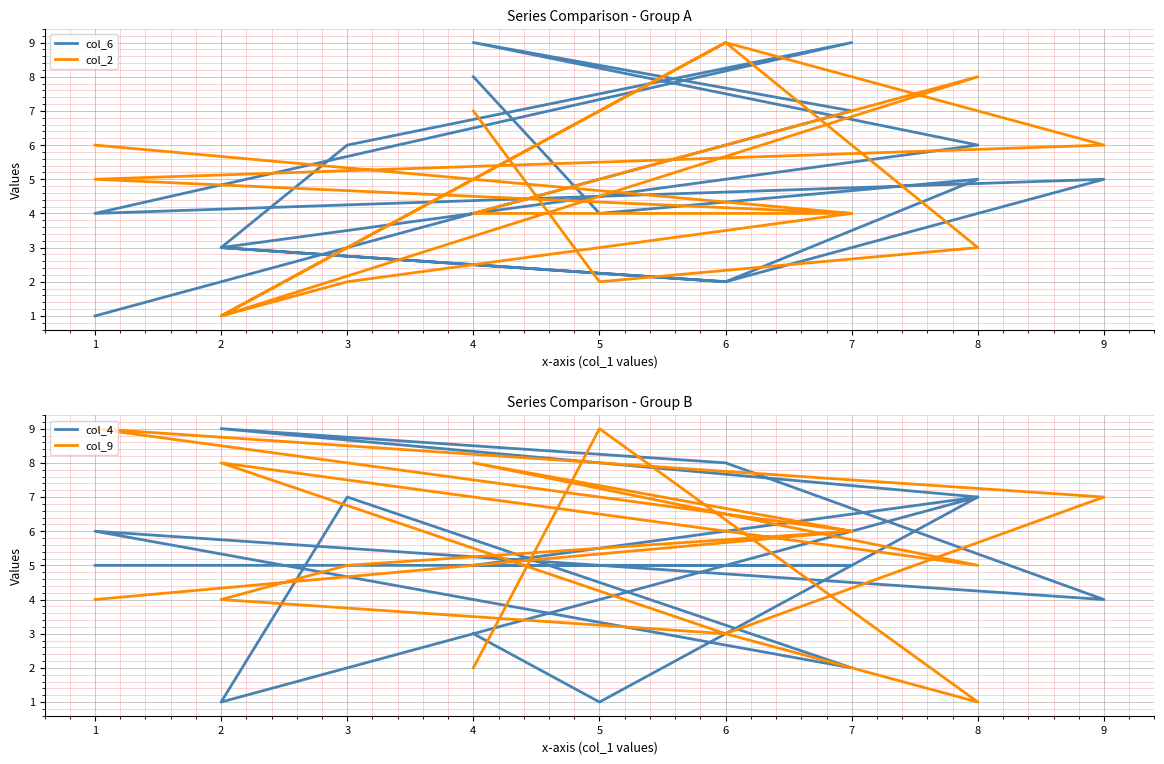

At which category does col_9 reach its first local valley?

8